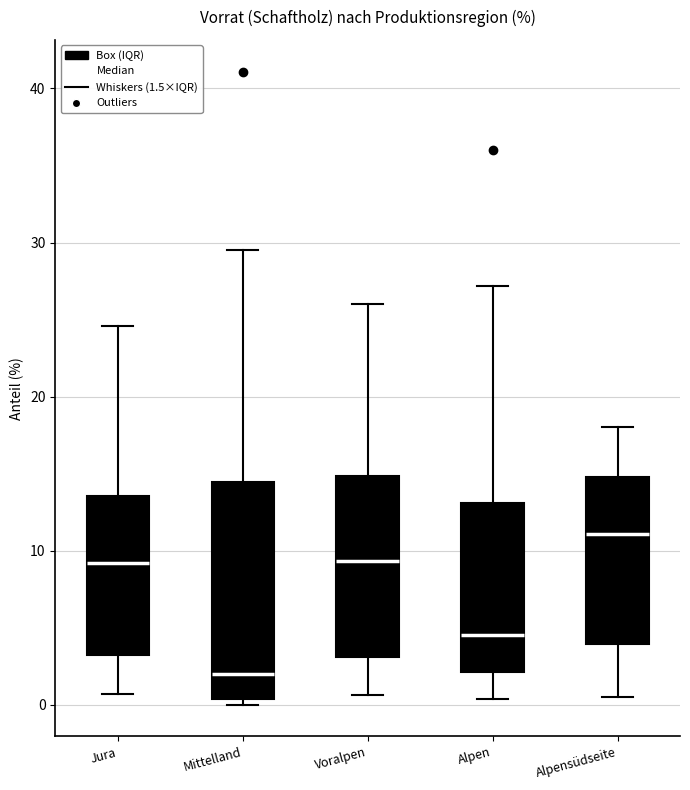

Comparing the boxes themselves (not the whiskers), which one is the tallest?

Mittelland